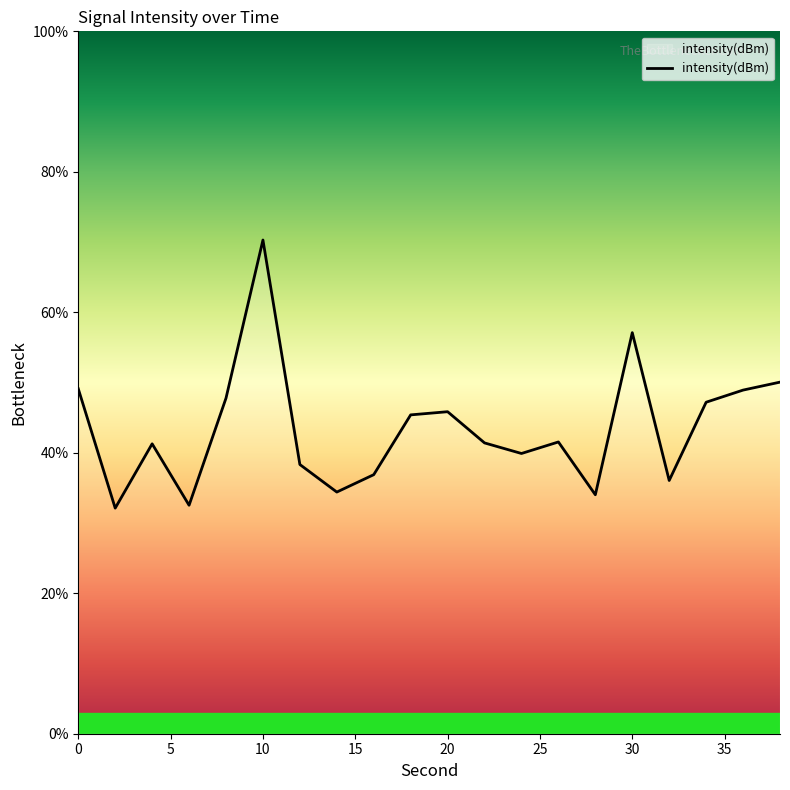

What is the greatest value displayed?

70.3